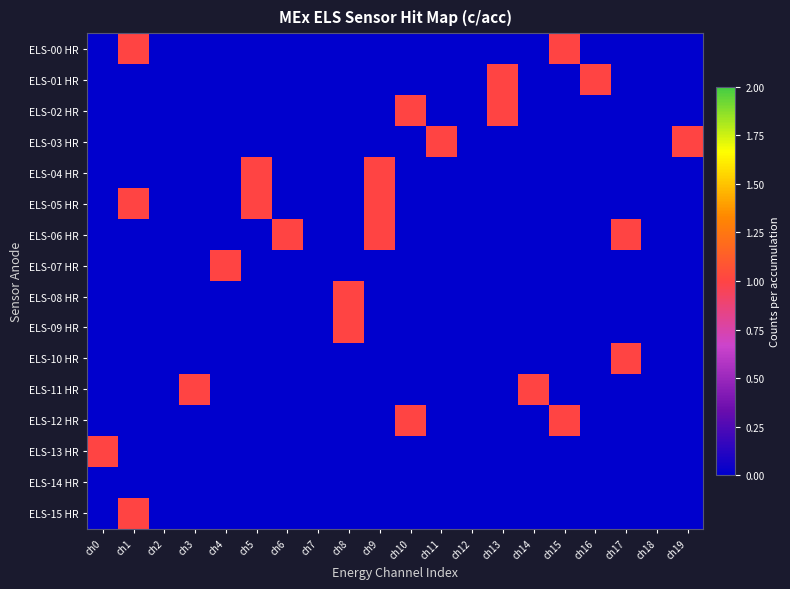

Reading left to right, extract all data points from this chart.

ELS-00 HR: ch0=0	ch1=1	ch2=0	ch3=0	ch4=0	ch5=0	ch6=0	ch7=0	ch8=0	ch9=0	ch10=0	ch11=0	ch12=0	ch13=0	ch14=0	ch15=1	ch16=0	ch17=0	ch18=0	ch19=0
ELS-01 HR: ch0=0	ch1=0	ch2=0	ch3=0	ch4=0	ch5=0	ch6=0	ch7=0	ch8=0	ch9=0	ch10=0	ch11=0	ch12=0	ch13=1	ch14=0	ch15=0	ch16=1	ch17=0	ch18=0	ch19=0
ELS-02 HR: ch0=0	ch1=0	ch2=0	ch3=0	ch4=0	ch5=0	ch6=0	ch7=0	ch8=0	ch9=0	ch10=1	ch11=0	ch12=0	ch13=1	ch14=0	ch15=0	ch16=0	ch17=0	ch18=0	ch19=0
ELS-03 HR: ch0=0	ch1=0	ch2=0	ch3=0	ch4=0	ch5=0	ch6=0	ch7=0	ch8=0	ch9=0	ch10=0	ch11=1	ch12=0	ch13=0	ch14=0	ch15=0	ch16=0	ch17=0	ch18=0	ch19=1
ELS-04 HR: ch0=0	ch1=0	ch2=0	ch3=0	ch4=0	ch5=1	ch6=0	ch7=0	ch8=0	ch9=1	ch10=0	ch11=0	ch12=0	ch13=0	ch14=0	ch15=0	ch16=0	ch17=0	ch18=0	ch19=0
ELS-05 HR: ch0=0	ch1=1	ch2=0	ch3=0	ch4=0	ch5=1	ch6=0	ch7=0	ch8=0	ch9=1	ch10=0	ch11=0	ch12=0	ch13=0	ch14=0	ch15=0	ch16=0	ch17=0	ch18=0	ch19=0
ELS-06 HR: ch0=0	ch1=0	ch2=0	ch3=0	ch4=0	ch5=0	ch6=1	ch7=0	ch8=0	ch9=1	ch10=0	ch11=0	ch12=0	ch13=0	ch14=0	ch15=0	ch16=0	ch17=1	ch18=0	ch19=0
ELS-07 HR: ch0=0	ch1=0	ch2=0	ch3=0	ch4=1	ch5=0	ch6=0	ch7=0	ch8=0	ch9=0	ch10=0	ch11=0	ch12=0	ch13=0	ch14=0	ch15=0	ch16=0	ch17=0	ch18=0	ch19=0
ELS-08 HR: ch0=0	ch1=0	ch2=0	ch3=0	ch4=0	ch5=0	ch6=0	ch7=0	ch8=1	ch9=0	ch10=0	ch11=0	ch12=0	ch13=0	ch14=0	ch15=0	ch16=0	ch17=0	ch18=0	ch19=0
ELS-09 HR: ch0=0	ch1=0	ch2=0	ch3=0	ch4=0	ch5=0	ch6=0	ch7=0	ch8=1	ch9=0	ch10=0	ch11=0	ch12=0	ch13=0	ch14=0	ch15=0	ch16=0	ch17=0	ch18=0	ch19=0
ELS-10 HR: ch0=0	ch1=0	ch2=0	ch3=0	ch4=0	ch5=0	ch6=0	ch7=0	ch8=0	ch9=0	ch10=0	ch11=0	ch12=0	ch13=0	ch14=0	ch15=0	ch16=0	ch17=1	ch18=0	ch19=0
ELS-11 HR: ch0=0	ch1=0	ch2=0	ch3=1	ch4=0	ch5=0	ch6=0	ch7=0	ch8=0	ch9=0	ch10=0	ch11=0	ch12=0	ch13=0	ch14=1	ch15=0	ch16=0	ch17=0	ch18=0	ch19=0
ELS-12 HR: ch0=0	ch1=0	ch2=0	ch3=0	ch4=0	ch5=0	ch6=0	ch7=0	ch8=0	ch9=0	ch10=1	ch11=0	ch12=0	ch13=0	ch14=0	ch15=1	ch16=0	ch17=0	ch18=0	ch19=0
ELS-13 HR: ch0=1	ch1=0	ch2=0	ch3=0	ch4=0	ch5=0	ch6=0	ch7=0	ch8=0	ch9=0	ch10=0	ch11=0	ch12=0	ch13=0	ch14=0	ch15=0	ch16=0	ch17=0	ch18=0	ch19=0
ELS-14 HR: ch0=0	ch1=0	ch2=0	ch3=0	ch4=0	ch5=0	ch6=0	ch7=0	ch8=0	ch9=0	ch10=0	ch11=0	ch12=0	ch13=0	ch14=0	ch15=0	ch16=0	ch17=0	ch18=0	ch19=0
ELS-15 HR: ch0=0	ch1=1	ch2=0	ch3=0	ch4=0	ch5=0	ch6=0	ch7=0	ch8=0	ch9=0	ch10=0	ch11=0	ch12=0	ch13=0	ch14=0	ch15=0	ch16=0	ch17=0	ch18=0	ch19=0